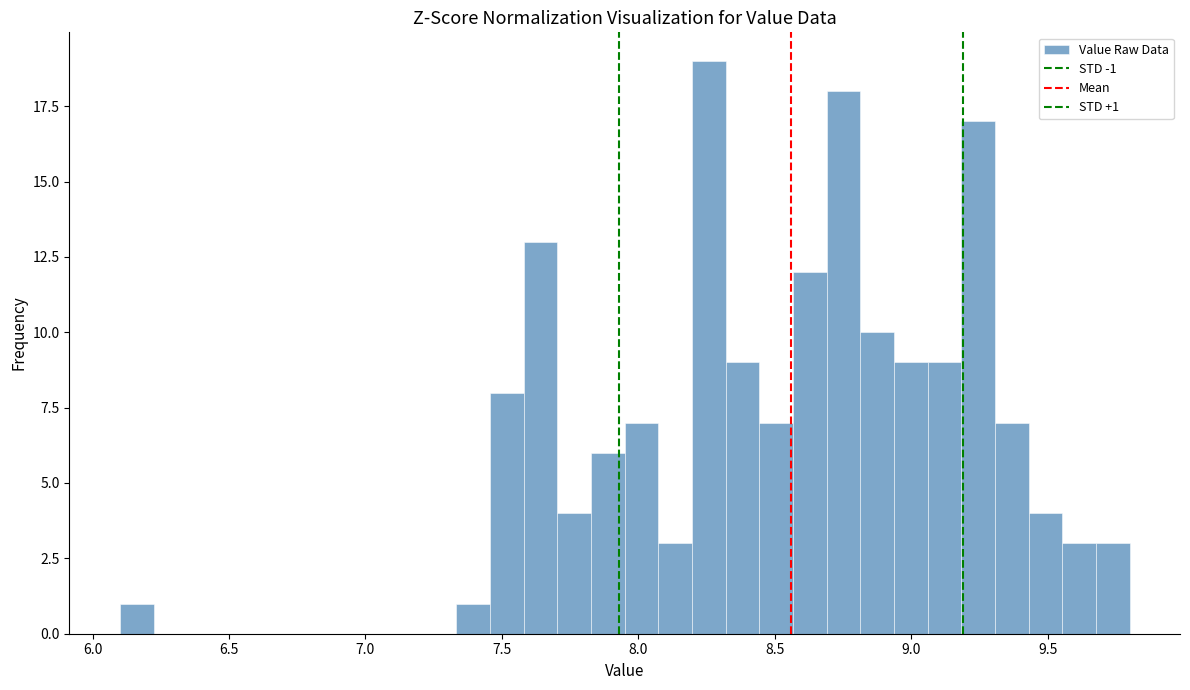

Around what value on the x-axis is the tallest bar? Give the approximate position of its centre, as read against the axis.

8.25